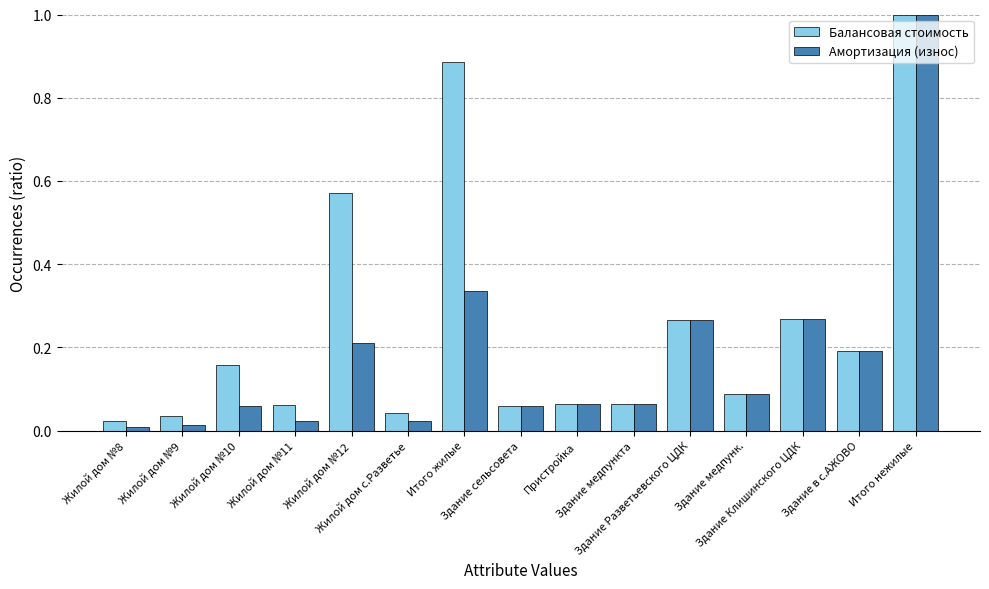

List the series in order of their overall mean, highest first.

Балансовая стоимость, Амортизация (износ)